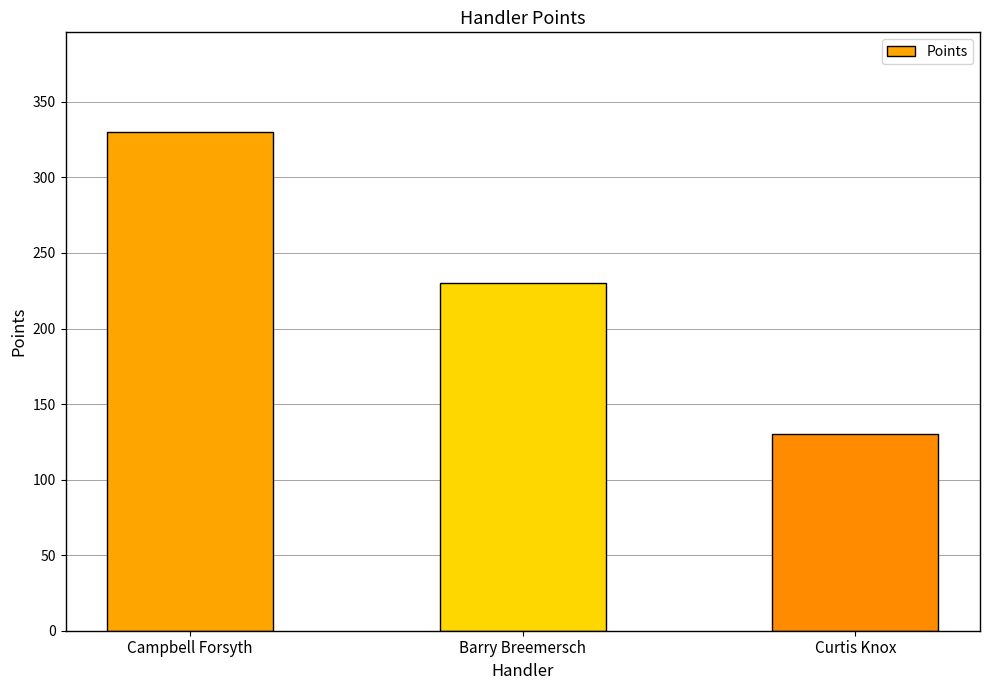

What is the sum of all values?

690